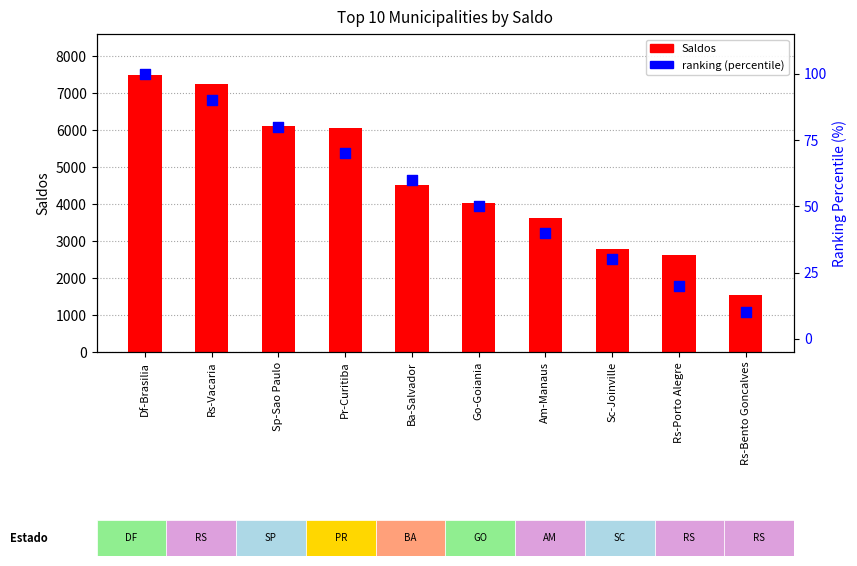

Which series reaches the maximum Y coordinate?

Saldos